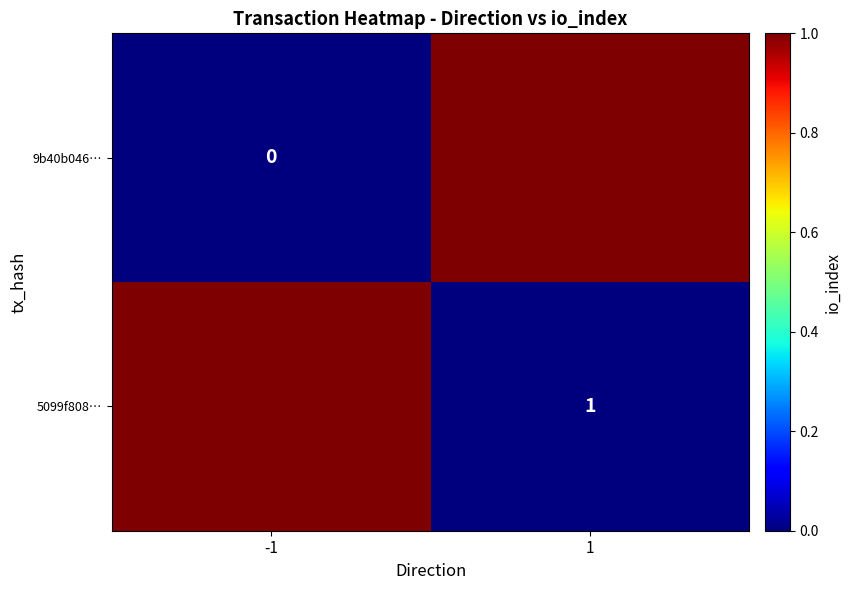

True or false: 5099f808… has a value of 1 at 1.

True